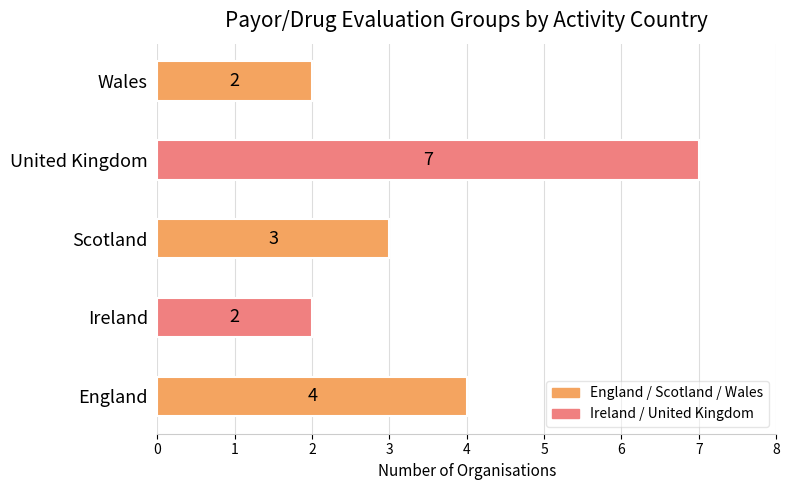

What is the sum of all values?

18